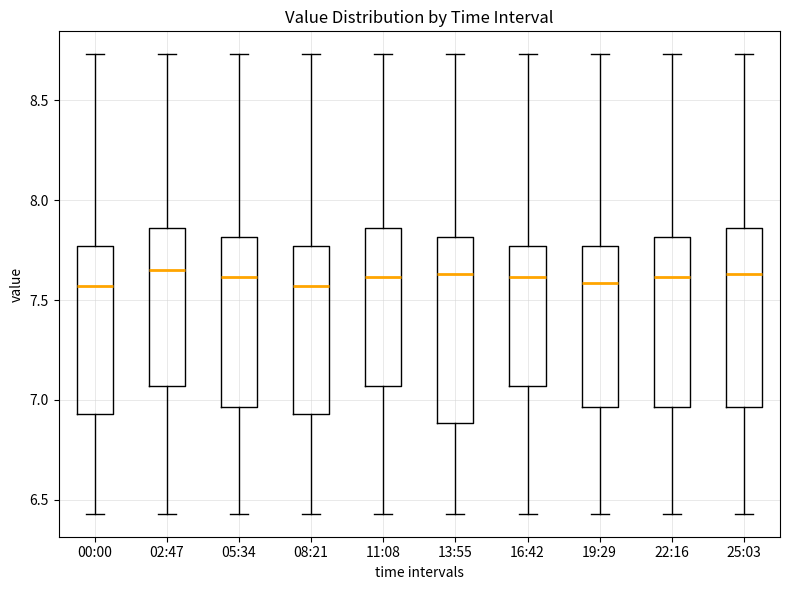

Reading left to right, transcribe this box plot: for each box, give where its median line is, the range the box spans, and where its two whiskers end, as read against the y-axis. The values are not printed on the chart, so give them approximately, as read against the axis.

00:00: median 7.55, box 6.95 to 7.75, whiskers 6.45 to 8.75
02:47: median 7.65, box 7.05 to 7.85, whiskers 6.45 to 8.75
05:34: median 7.60, box 6.95 to 7.80, whiskers 6.45 to 8.75
08:21: median 7.55, box 6.95 to 7.75, whiskers 6.45 to 8.75
11:08: median 7.60, box 7.05 to 7.85, whiskers 6.45 to 8.75
13:55: median 7.65, box 6.90 to 7.80, whiskers 6.45 to 8.75
16:42: median 7.60, box 7.05 to 7.75, whiskers 6.45 to 8.75
19:29: median 7.60, box 6.95 to 7.75, whiskers 6.45 to 8.75
22:16: median 7.60, box 6.95 to 7.80, whiskers 6.45 to 8.75
25:03: median 7.65, box 6.95 to 7.85, whiskers 6.45 to 8.75